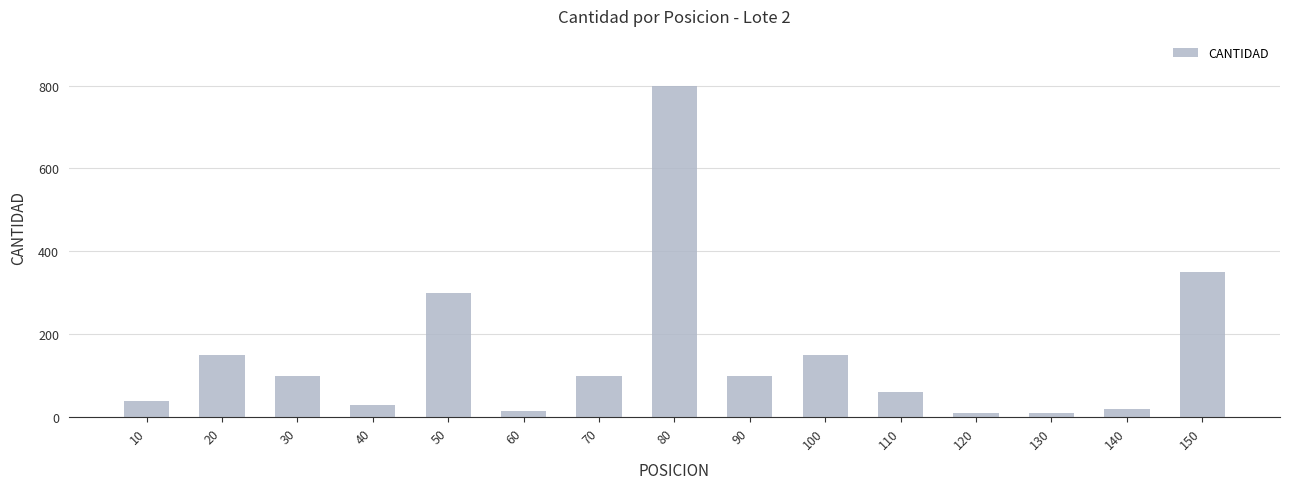

Does the chart contain any negative values?

No